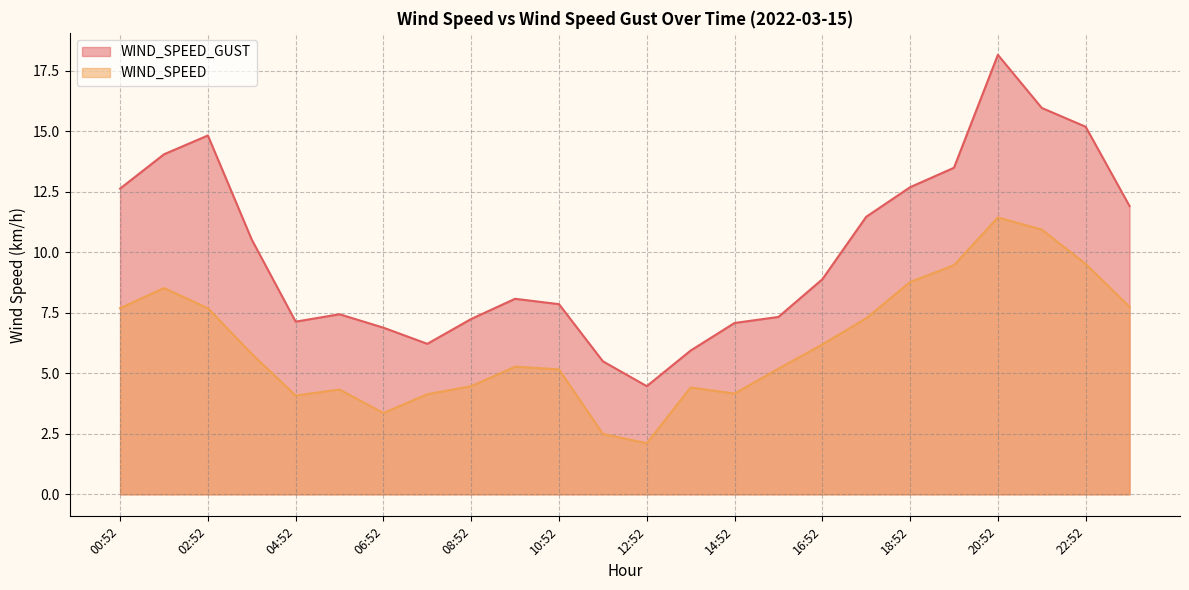

True or false: WIND_SPEED and WIND_SPEED_GUST intersect in this chart.

False